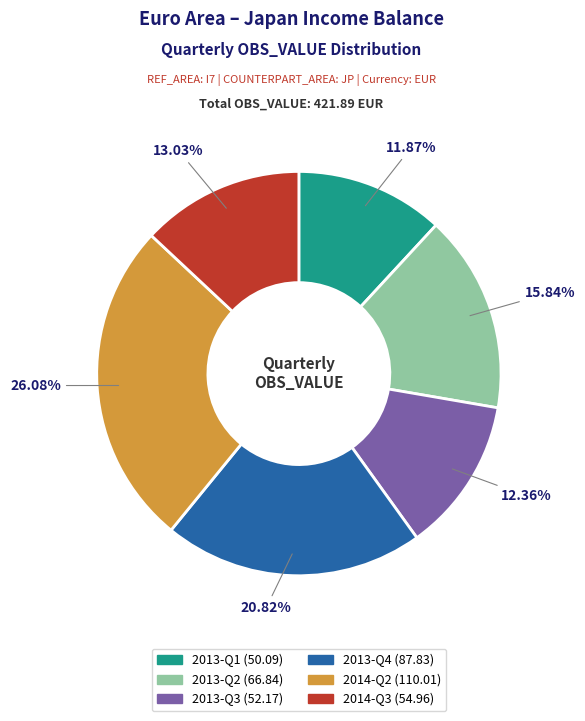

How many segments does this pie chart have?

6